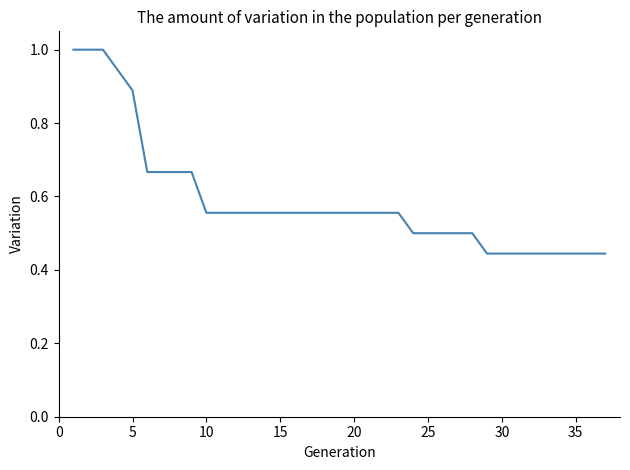

What is the maximum value shown in the chart?

1.0